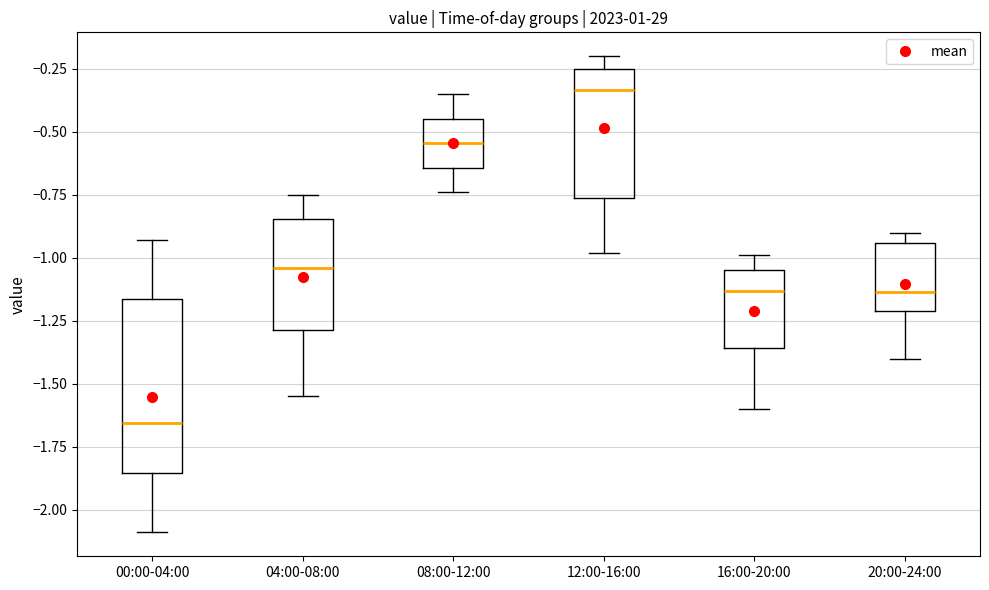

Which box's median line is the lowest?

00:00-04:00